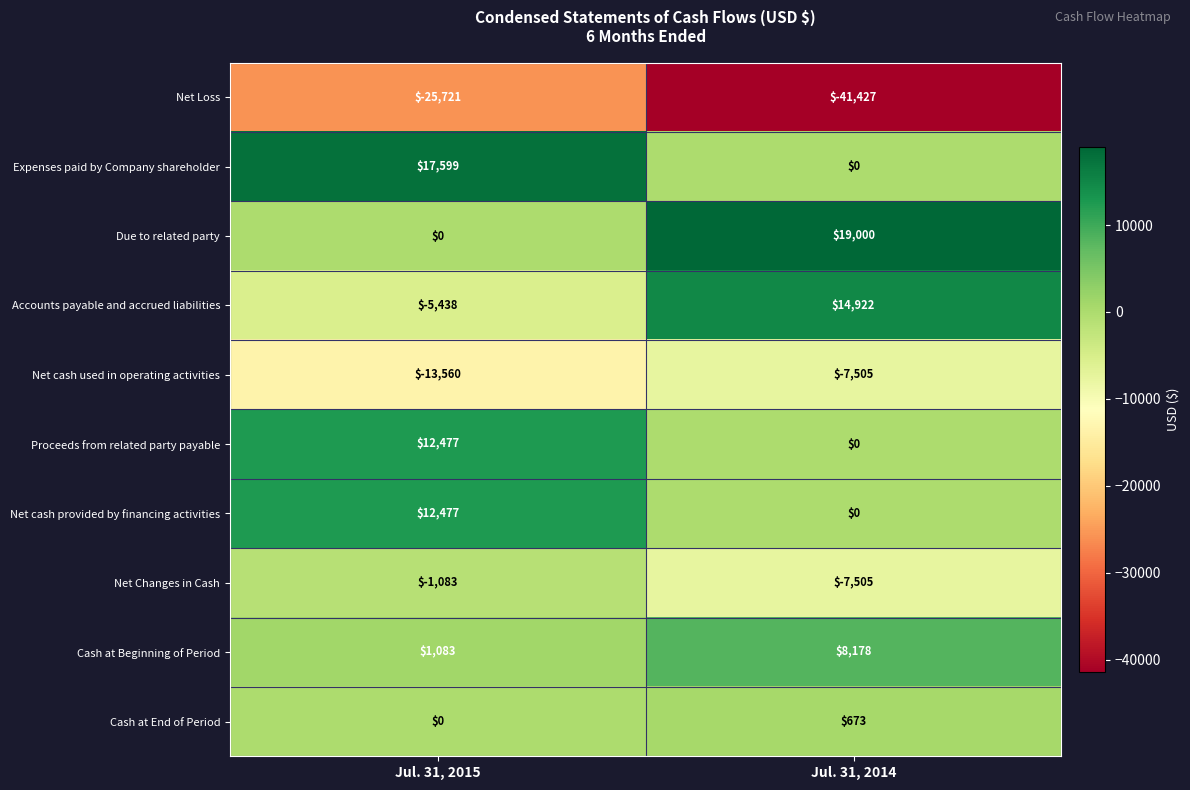

Where is Net Changes in Cash nearest to the value -4294?

Jul. 31, 2015